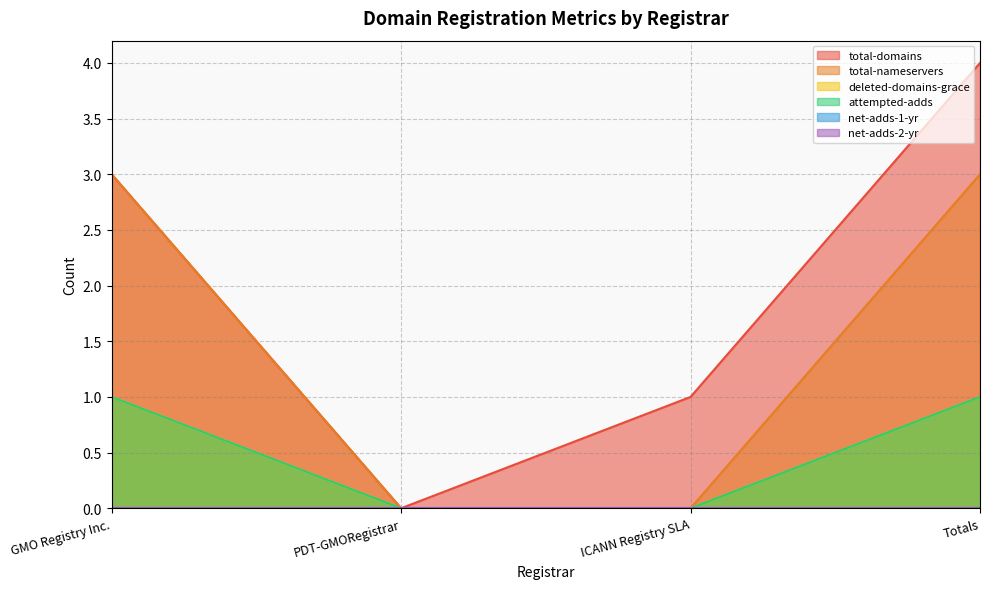

How many data points in attempted-adds are less than 1?

2